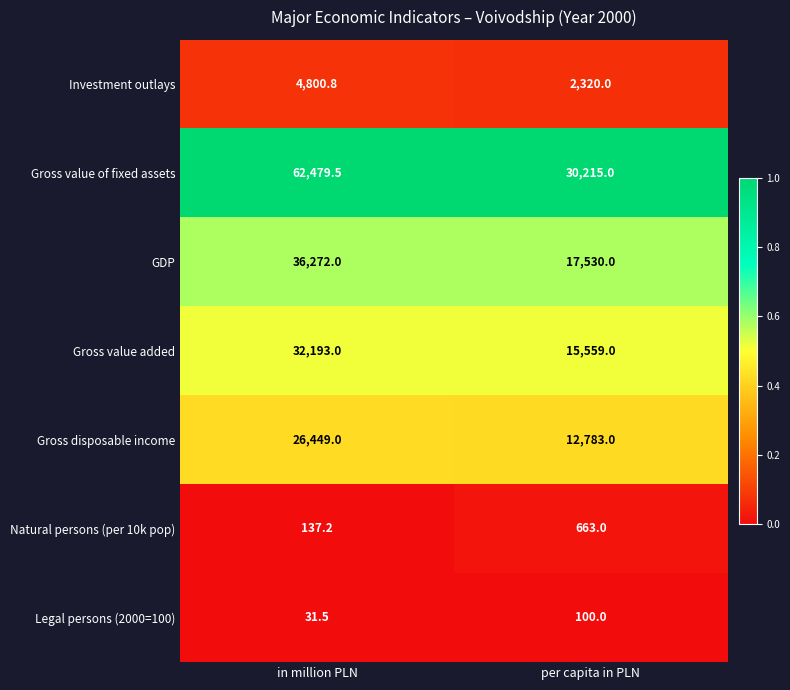

What is the difference between the maximum and minimum values in the Gross value added series?

16634.0